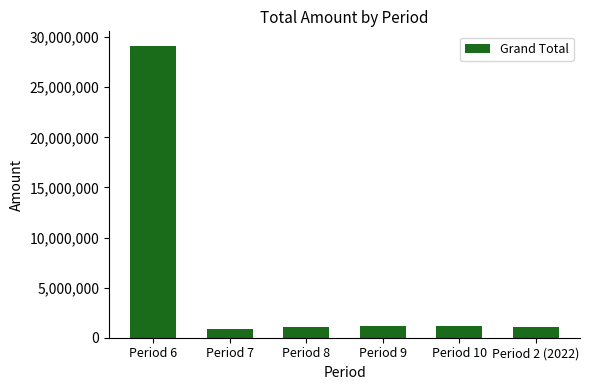

What is the difference between the maximum and minimum values?

28232620.4